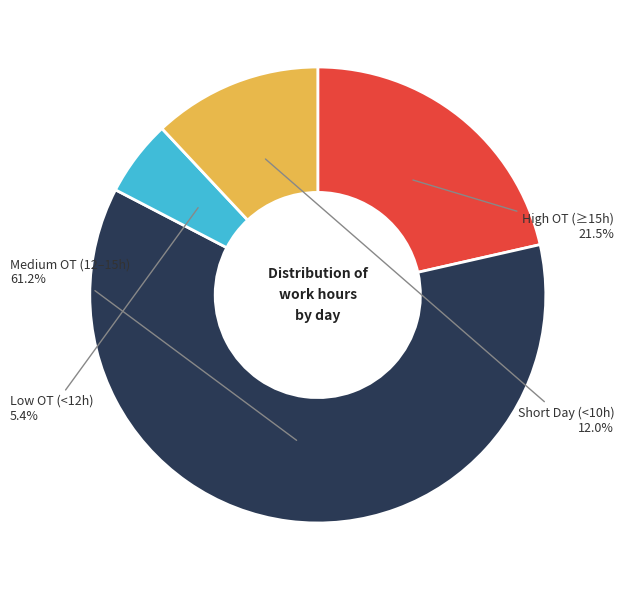

Does High OT (≥15h) account for over 50% of the chart?

No